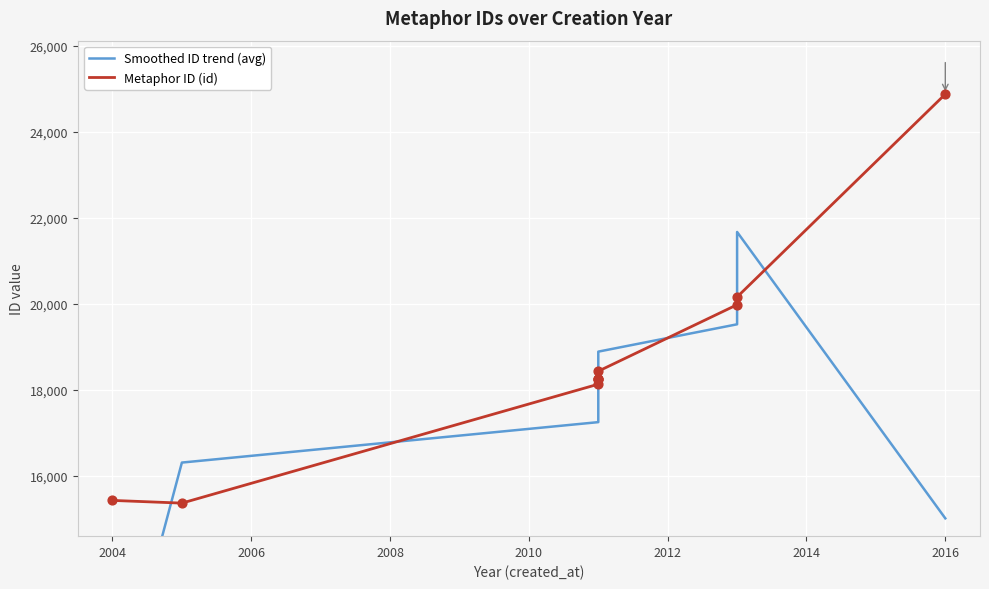

Which series reaches the maximum Y coordinate?

Metaphor ID (id)